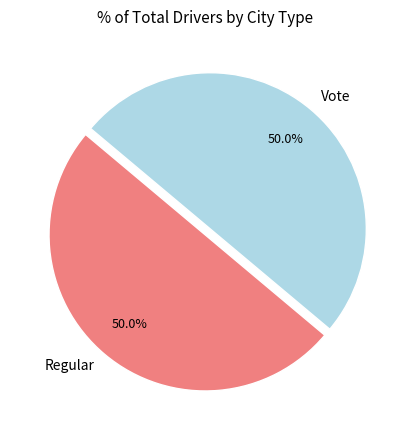

Approximately how many times larger is the value at Regular compared to Vote?

1.0